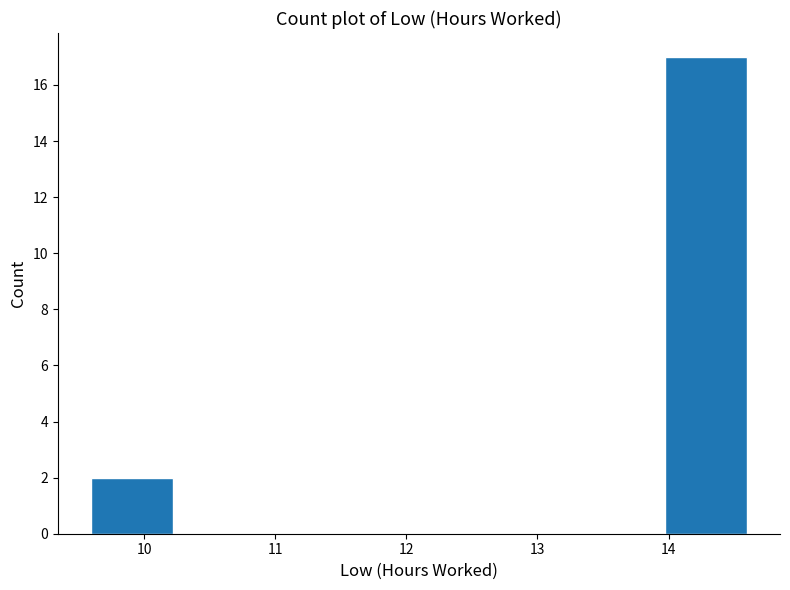

Reading left to right, transcribe this chart: for each bar, give the range it covers on the x-axis and its height. Neither the bar edges nor the heights are printed on the chart, so give them approximately, as read against the axes.

9.6 to 10.2: 2
10.2 to 10.8: 0
10.8 to 11.5: 0
11.5 to 12.1: 0
12.1 to 12.7: 0
12.7 to 13.3: 0
13.3 to 14.0: 0
14.0 to 14.6: 17